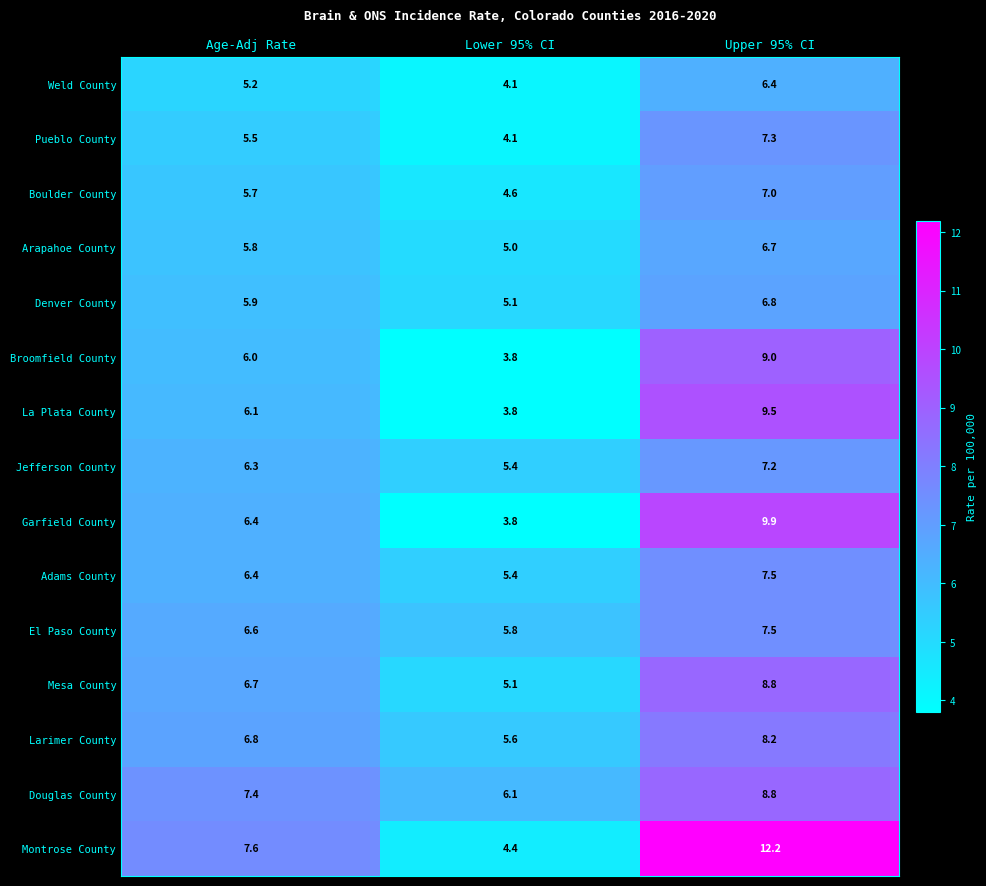

How many series are shown in this chart?

15